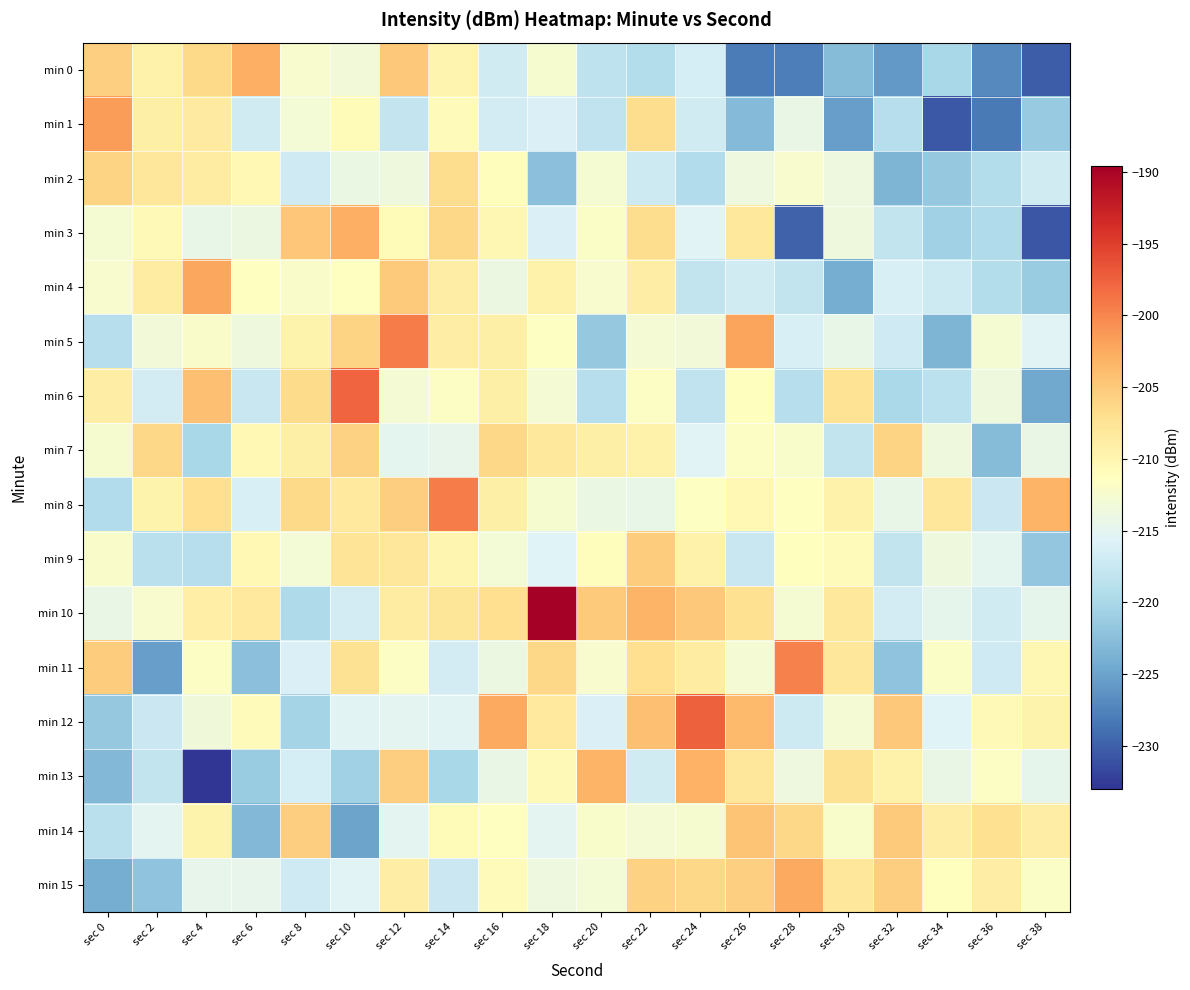

What is the minimum value shown in the chart?

-233.0